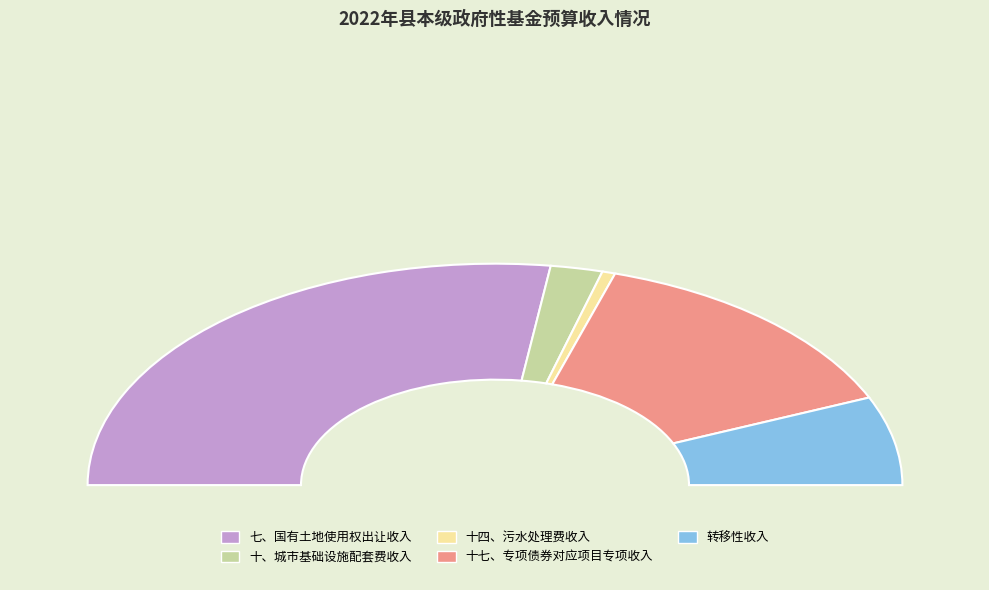

Does 十、城市基础设施配套费收入 represent more than half of the total?

No